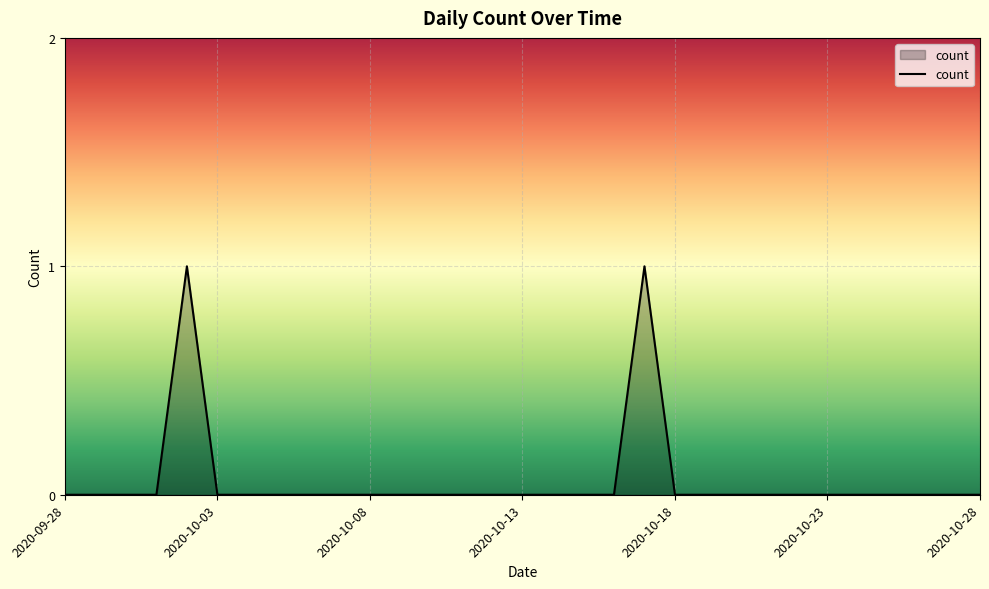

True or false: the data shows 1 at 2020-10-03.

False